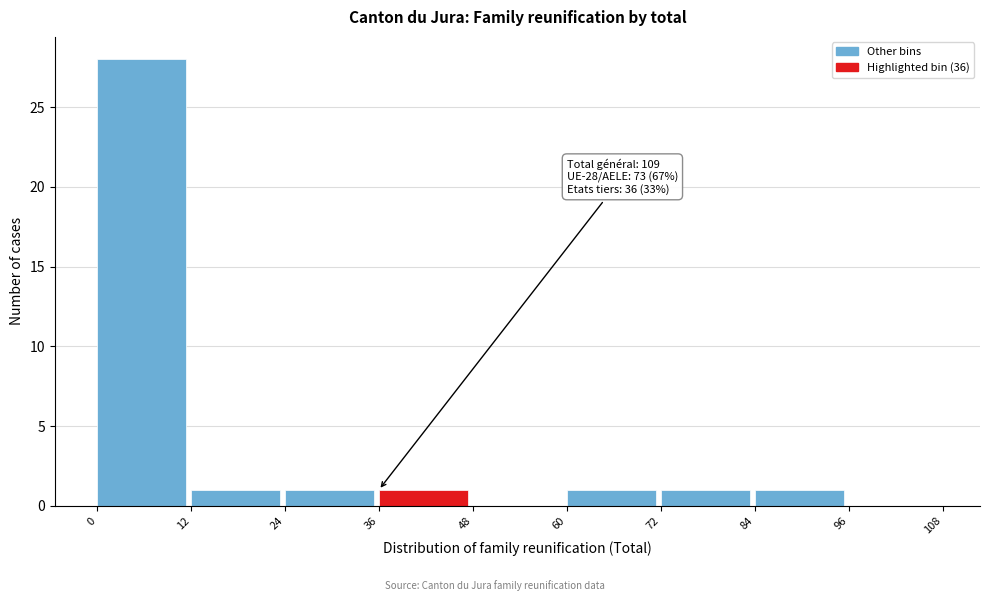

Over which range of the x-axis is the bar tallest?

0 to 12